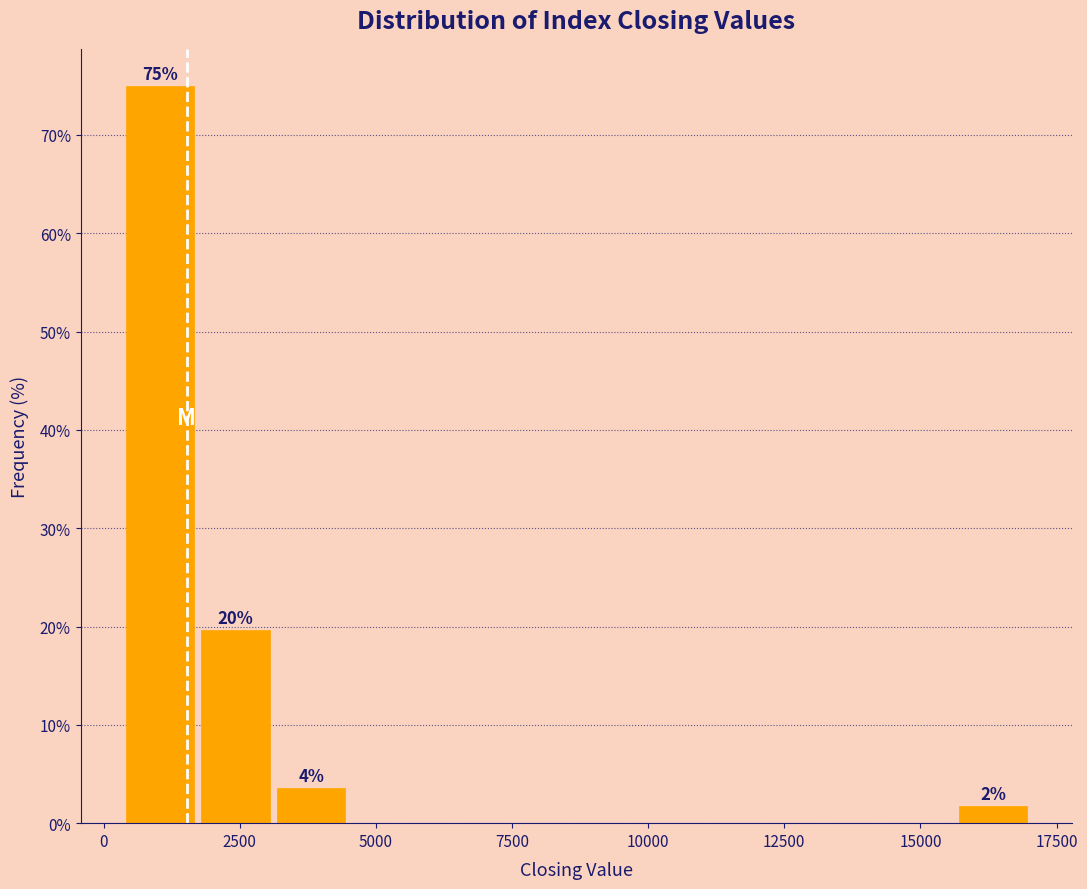

Read against the x-axis, roughly where is the centre of the tallest bar?

1000